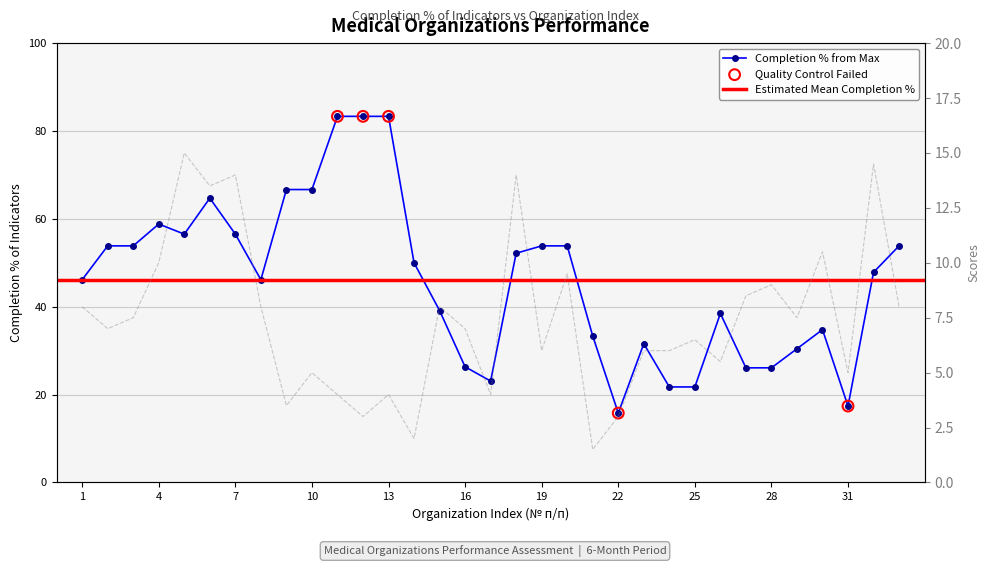

Is the value of Scores at 12 greater than the value of Completion % at 32?

No